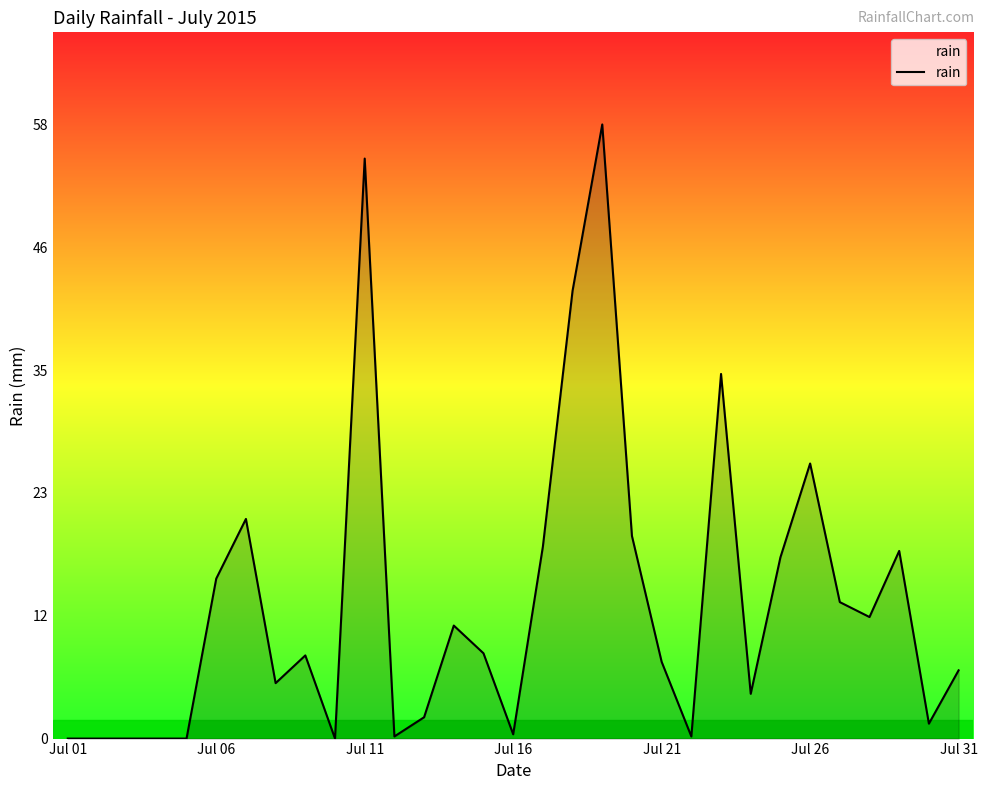

What is the difference between the maximum and minimum values?

57.6